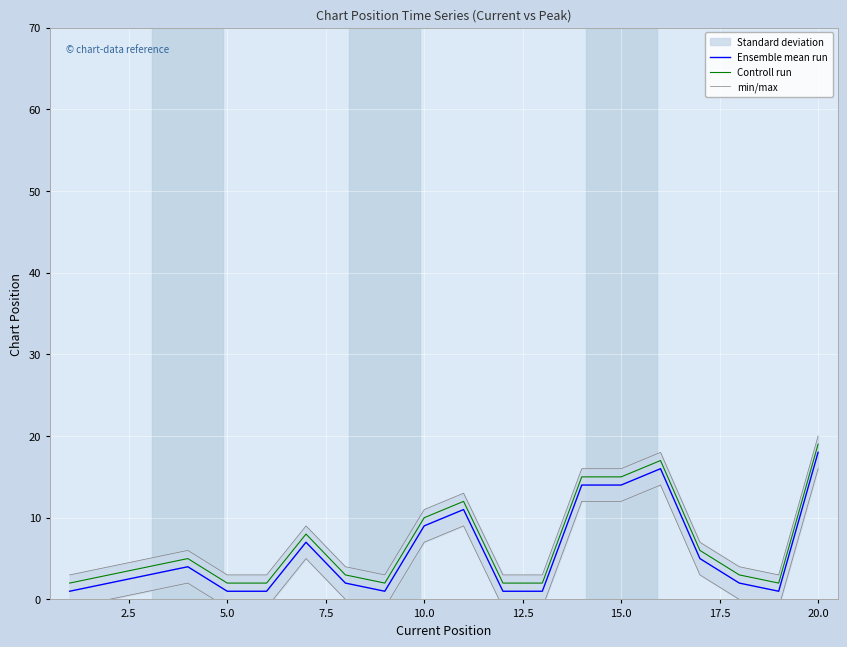

The Controll run series shows 4 at 10.0. True or false?

False